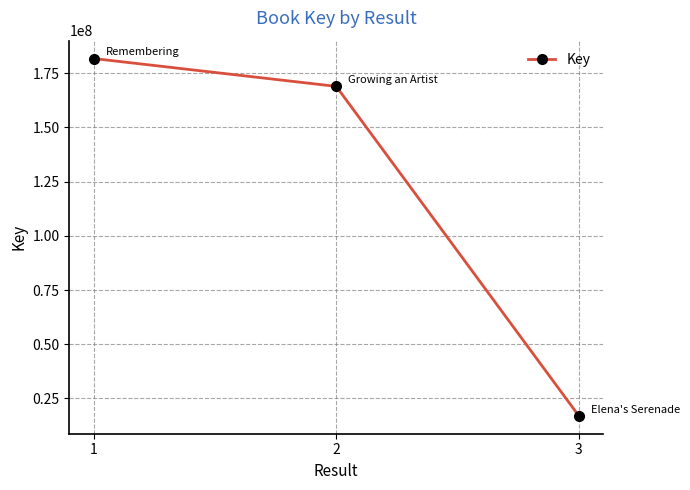

What is the smallest value displayed?

16989612